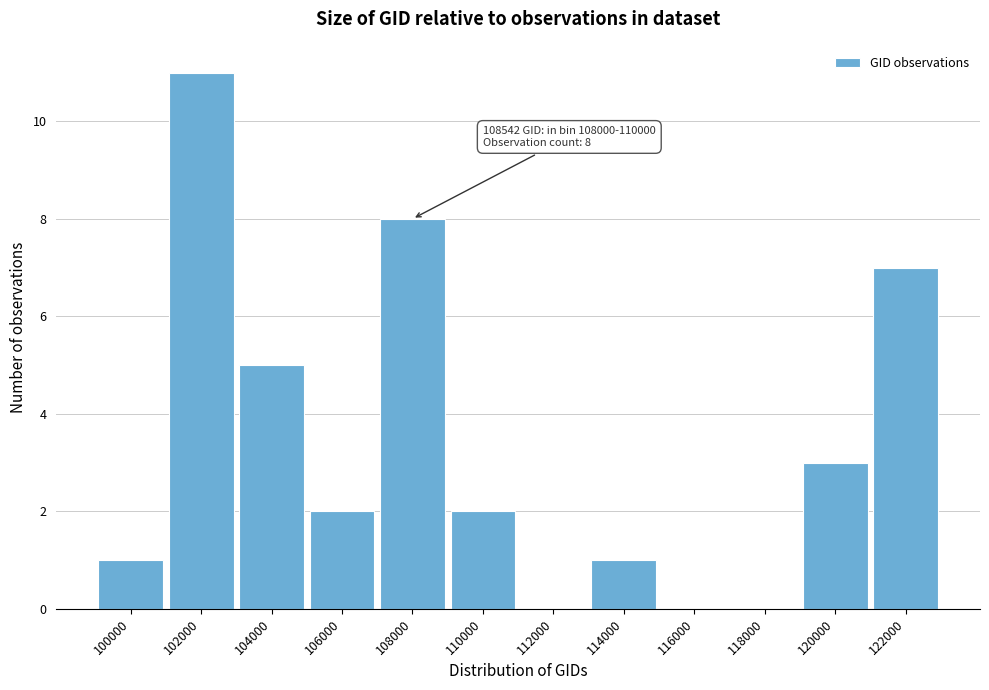

Reading right to left, what are all the values shown in this chart?

122000=7	120000=3	118000=0	116000=0	114000=1	112000=0	110000=2	108000=8	106000=2	104000=5	102000=11	100000=1